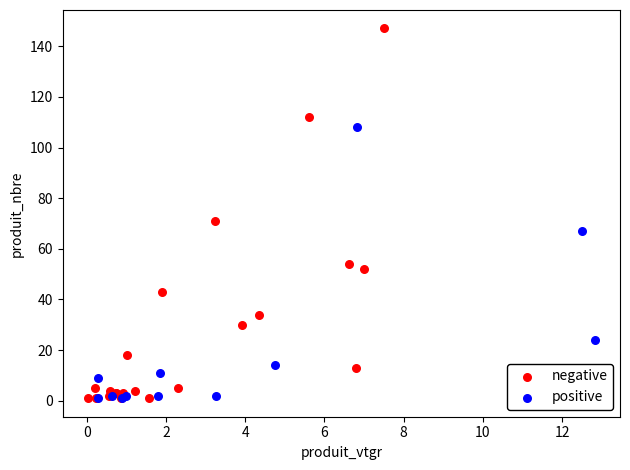

Which series has the widest spread of Y values?

negative